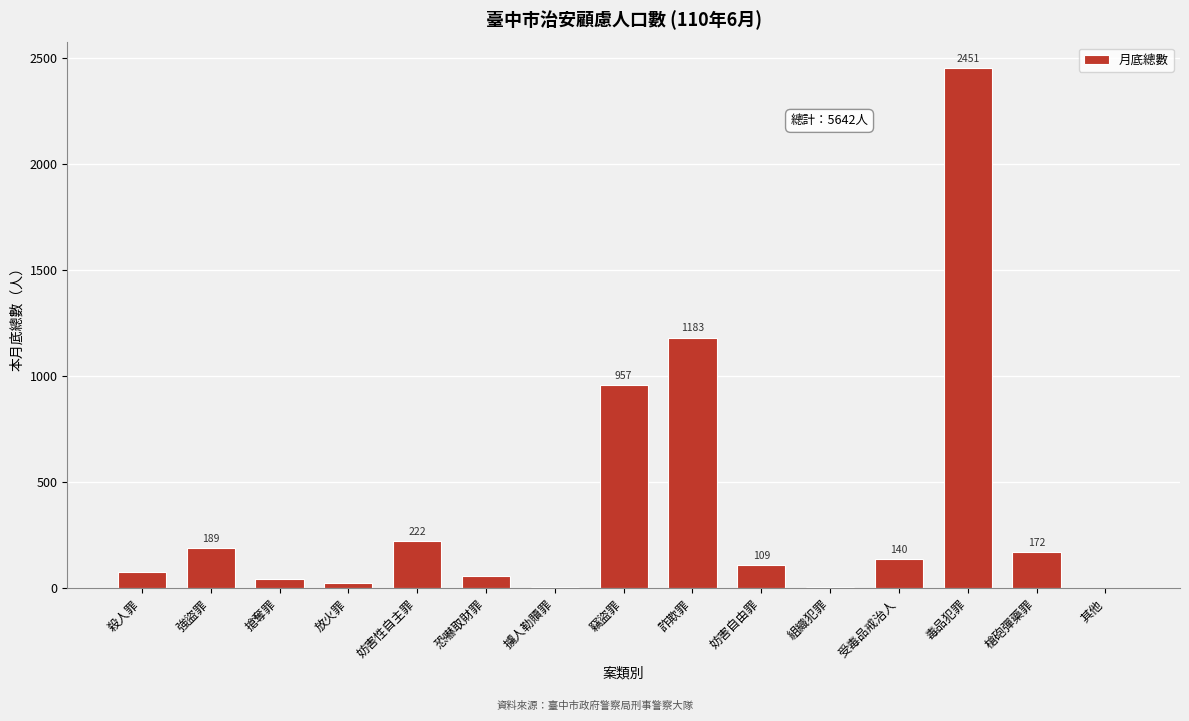

Reading left to right, extract all data points from this chart.

殺人罪=76	強盜罪=189	搶奪罪=47	放火罪=26	妨害性自主罪=222	恐嚇取財罪=58	擄人勒贖罪=7	竊盜罪=957	詐欺罪=1183	妨害自由罪=109	組織犯罪=5	受毒品戒治人=140	毒品犯罪=2451	槍砲彈藥罪=172	其他=0